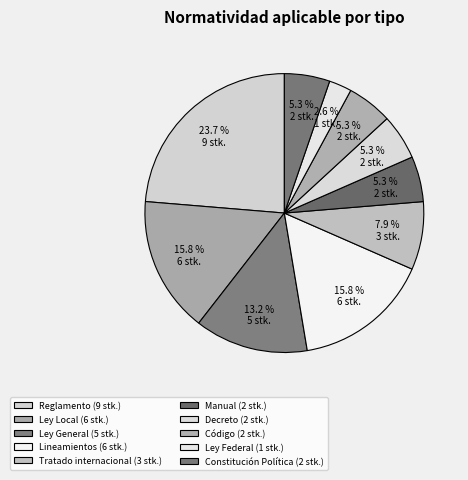

How many segments does this pie chart have?

10